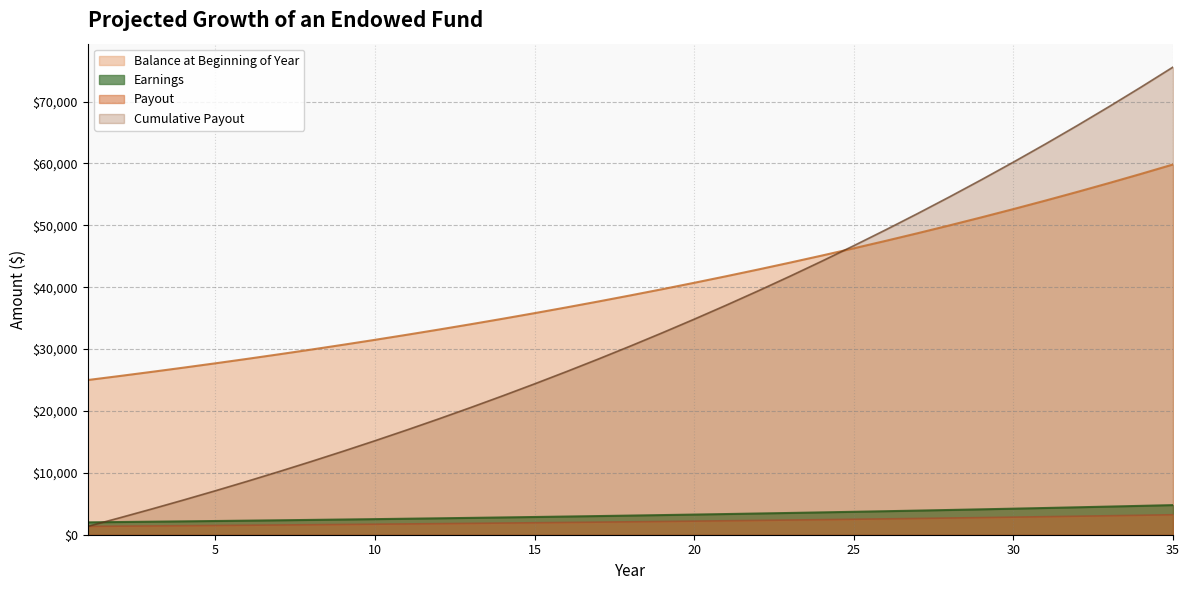

What is the value of the Payout point at the 25th from the left?

2499.6